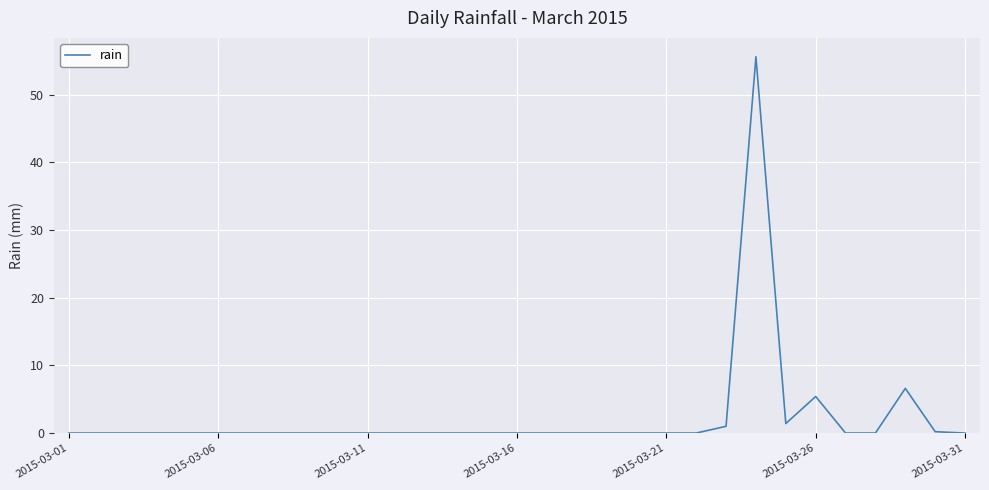

What is the greatest value displayed?

55.6